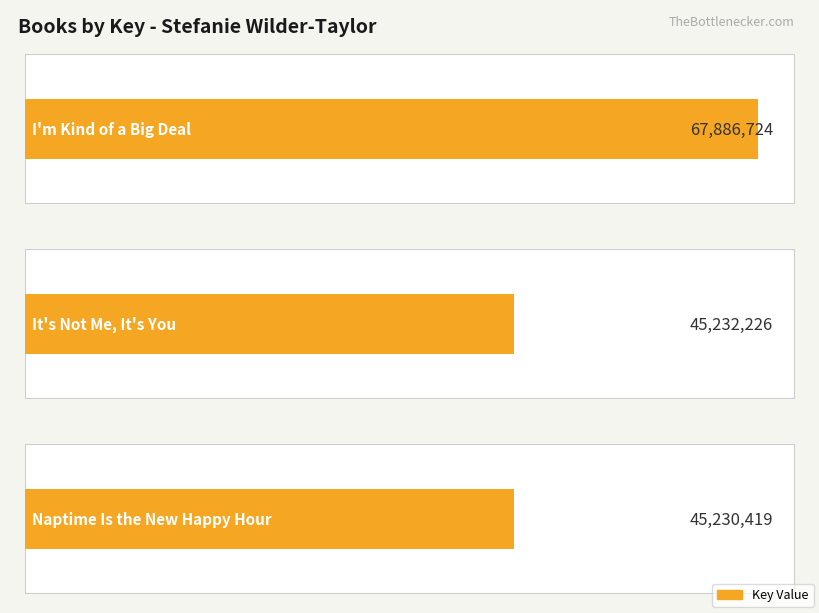

The chart shows a value of 71746603 at Naptime Is the New Happy Hour. True or false?

False